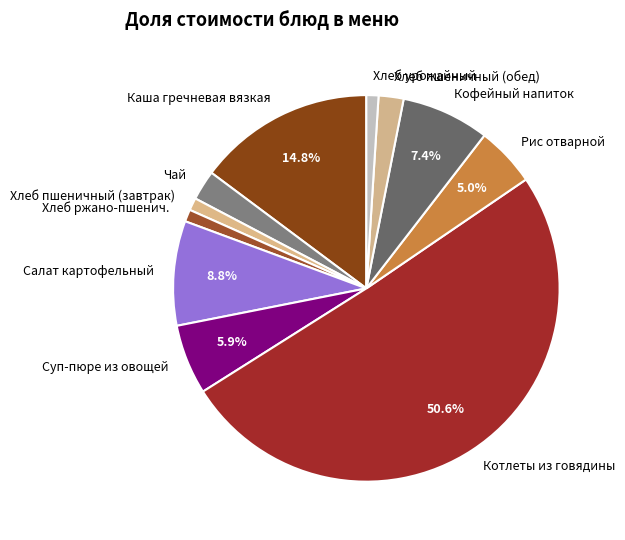

What is the ratio of the value at Чай to the value at Суп-пюре из овощей?

0.4